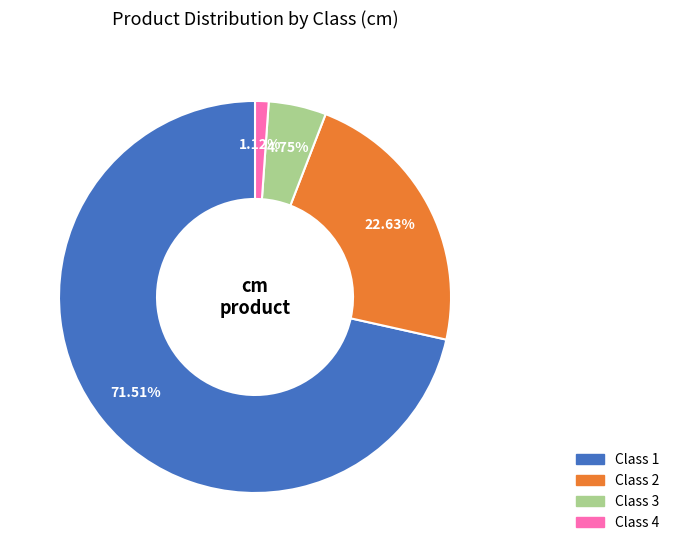

Which has a higher value, Class 2 or Class 1?

Class 1